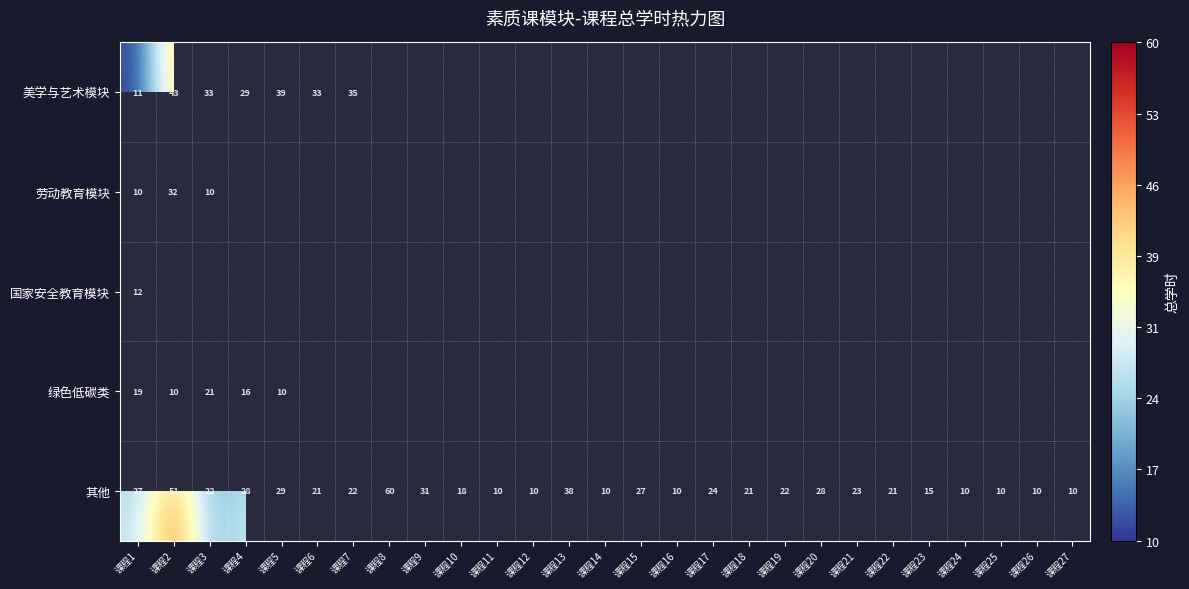

How many data points does each series have?

27